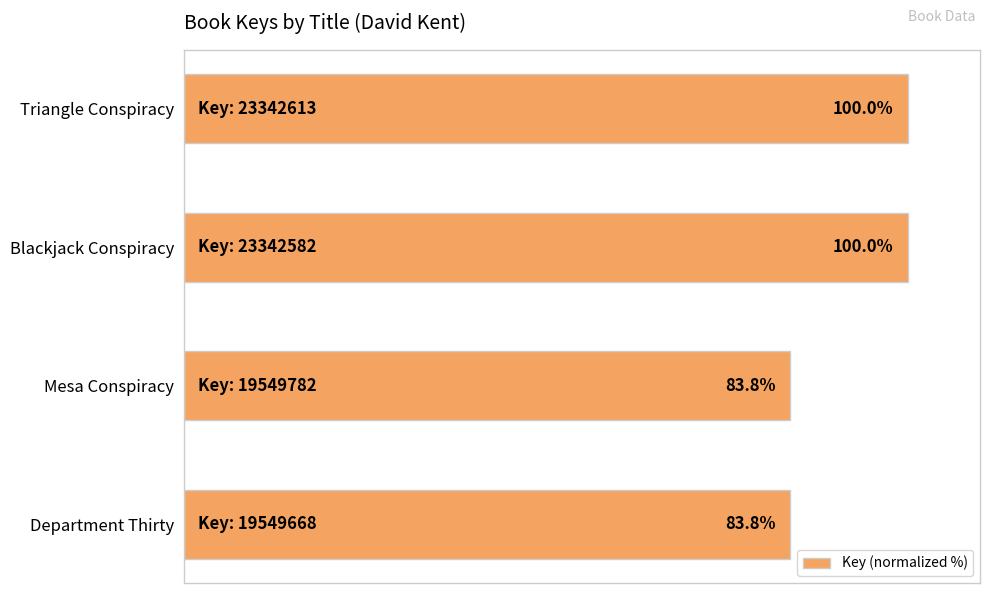

What is the label of the 3rd bar from the top?

Mesa Conspiracy